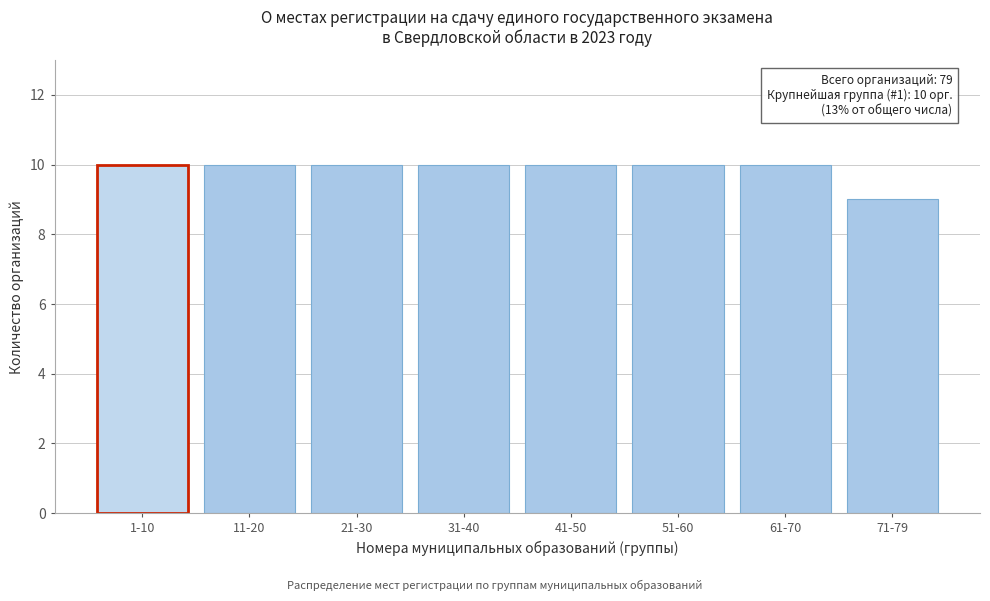

Reading left to right, transcribe all the data shown in this chart.

10	10	10	10	10	10	10	9